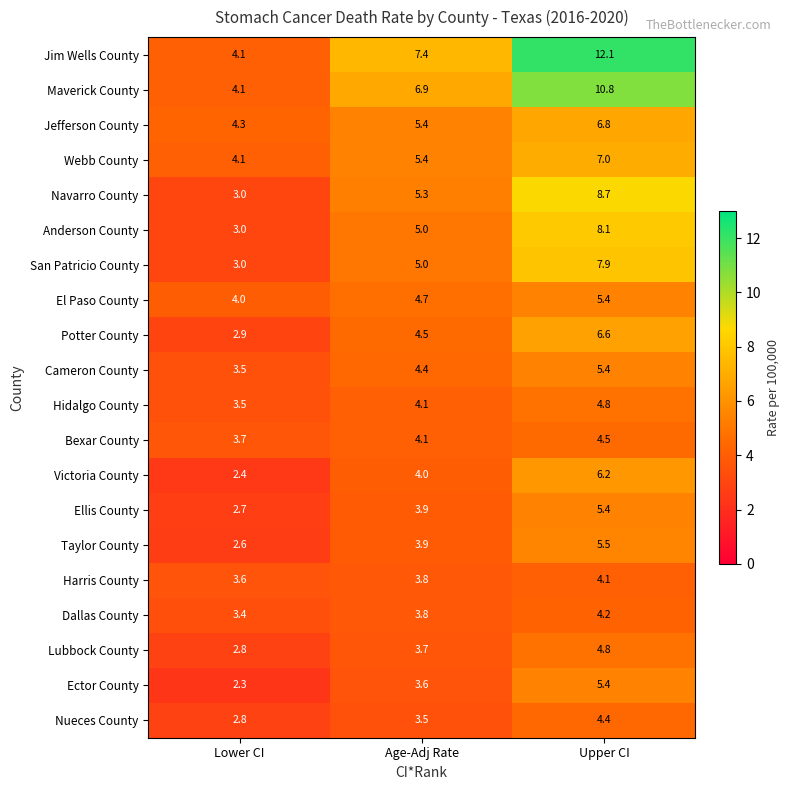

What is the maximum value shown in the chart?

12.1